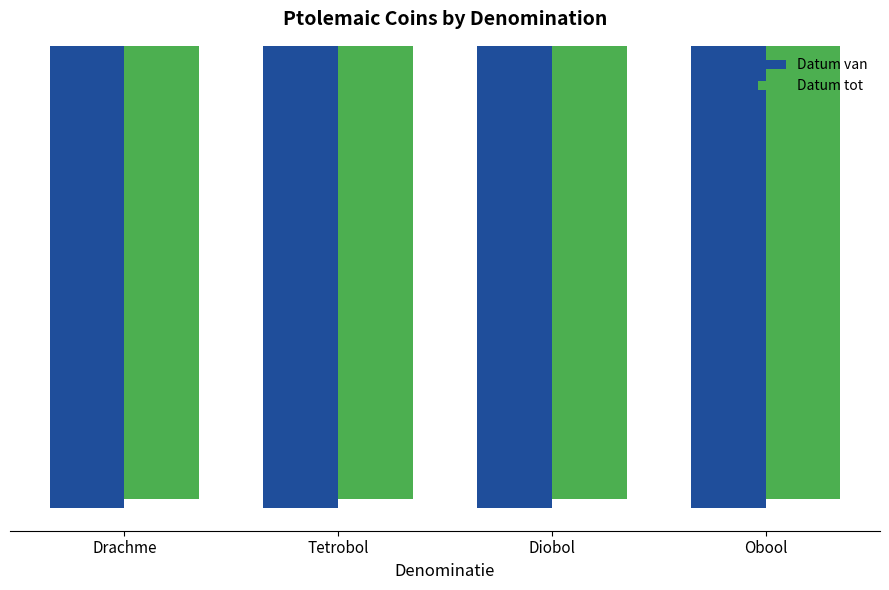

What is the difference between the highest and lowest values at Diobol?

5